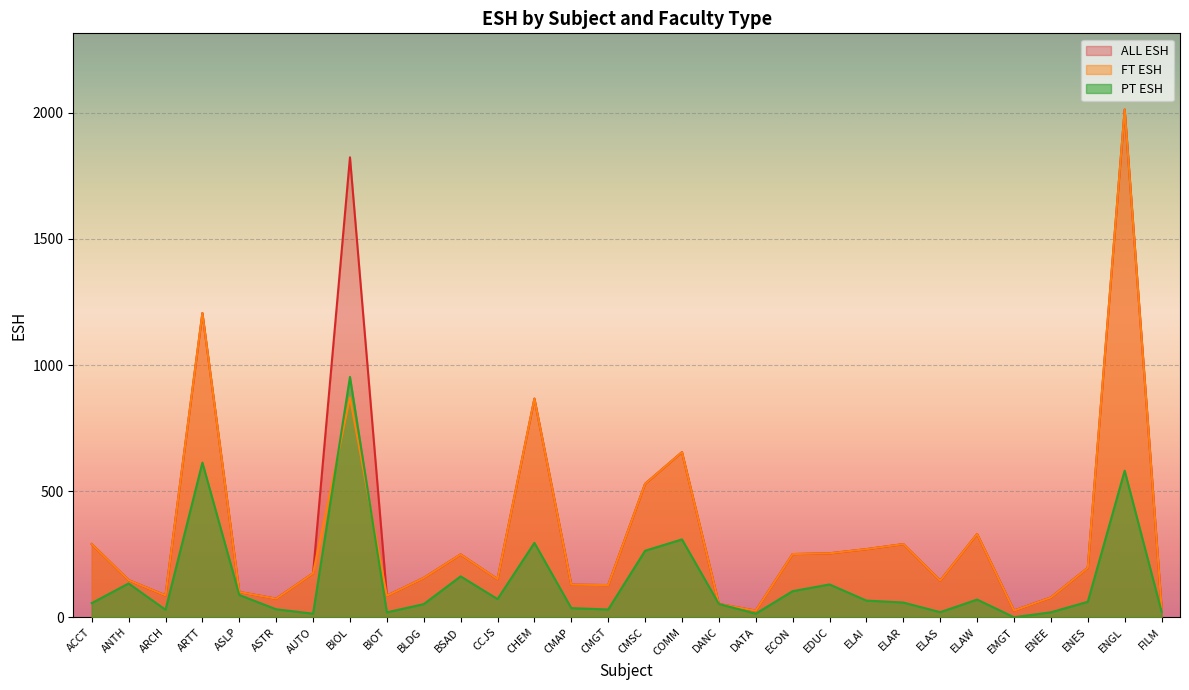

What is the total value across all series at EDUC?

636.8